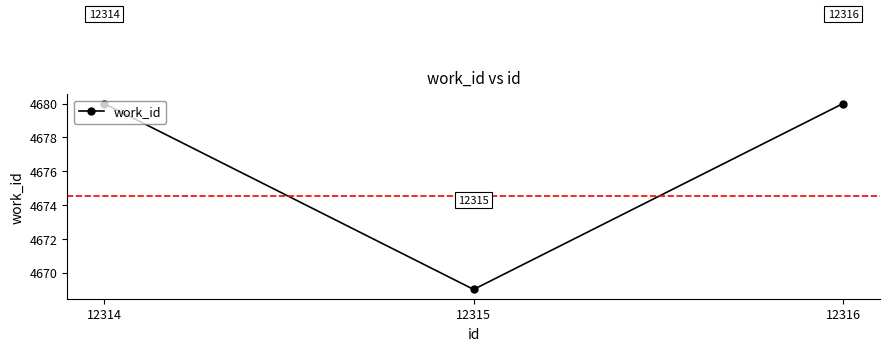

True or false: the data shows 2824 at 12315.

False